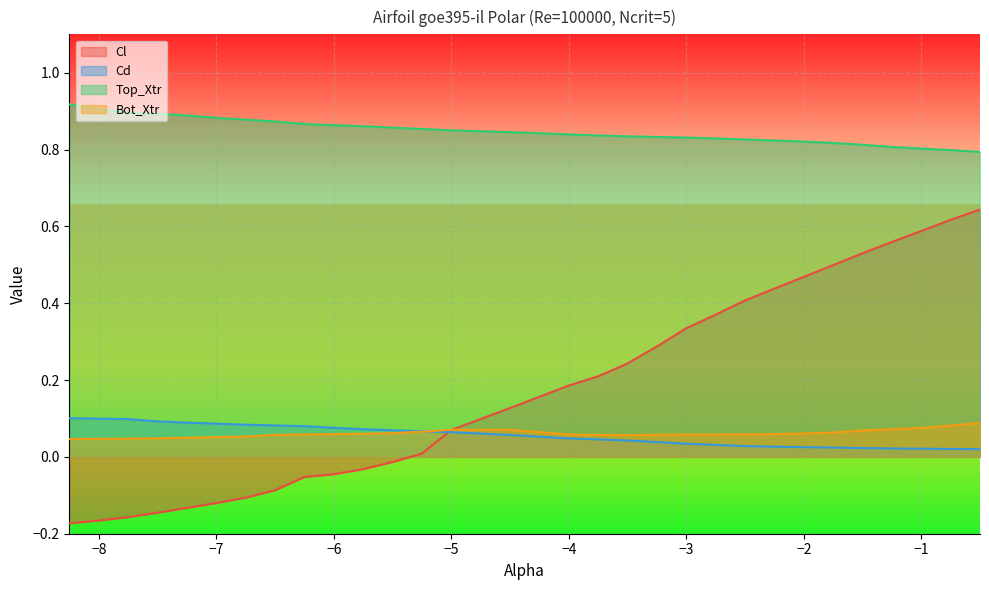

Reading left to right, what are all the values shown in this chart?

Cl: -8.25=-0.2	-8.0=-0.2	-7.75=-0.2	-7.5=-0.1	-7.25=-0.1	-7.0=-0.1	-6.75=-0.1	-6.5=-0.1	-6.25=-0.1	-6.0=-0.0	-5.75=-0.0	-5.5=-0.0	-5.25=0.0	-5.0=0.1	-4.5=0.1	-4.0=0.2	-3.75=0.2	-3.5=0.2	-3.25=0.3	-3.0=0.3	-2.75=0.4	-2.5=0.4	-2.25=0.4	-2.0=0.5	-1.75=0.5	-1.5=0.5	-1.25=0.6	-1.0=0.6	-0.75=0.6	-0.5=0.6
Cd: -8.25=0.1	-8.0=0.1	-7.75=0.1	-7.5=0.1	-7.25=0.1	-7.0=0.1	-6.75=0.1	-6.5=0.1	-6.25=0.1	-6.0=0.1	-5.75=0.1	-5.5=0.1	-5.25=0.1	-5.0=0.1	-4.5=0.1	-4.0=0.0	-3.75=0.0	-3.5=0.0	-3.25=0.0	-3.0=0.0	-2.75=0.0	-2.5=0.0	-2.25=0.0	-2.0=0.0	-1.75=0.0	-1.5=0.0	-1.25=0.0	-1.0=0.0	-0.75=0.0	-0.5=0.0
Top_Xtr: -8.25=0.9	-8.0=0.9	-7.75=0.9	-7.5=0.9	-7.25=0.9	-7.0=0.9	-6.75=0.9	-6.5=0.9	-6.25=0.9	-6.0=0.9	-5.75=0.9	-5.5=0.9	-5.25=0.9	-5.0=0.8	-4.5=0.8	-4.0=0.8	-3.75=0.8	-3.5=0.8	-3.25=0.8	-3.0=0.8	-2.75=0.8	-2.5=0.8	-2.25=0.8	-2.0=0.8	-1.75=0.8	-1.5=0.8	-1.25=0.8	-1.0=0.8	-0.75=0.8	-0.5=0.8
Bot_Xtr: -8.25=0.0	-8.0=0.0	-7.75=0.0	-7.5=0.0	-7.25=0.0	-7.0=0.1	-6.75=0.1	-6.5=0.1	-6.25=0.1	-6.0=0.1	-5.75=0.1	-5.5=0.1	-5.25=0.1	-5.0=0.1	-4.5=0.1	-4.0=0.1	-3.75=0.1	-3.5=0.1	-3.25=0.1	-3.0=0.1	-2.75=0.1	-2.5=0.1	-2.25=0.1	-2.0=0.1	-1.75=0.1	-1.5=0.1	-1.25=0.1	-1.0=0.1	-0.75=0.1	-0.5=0.1